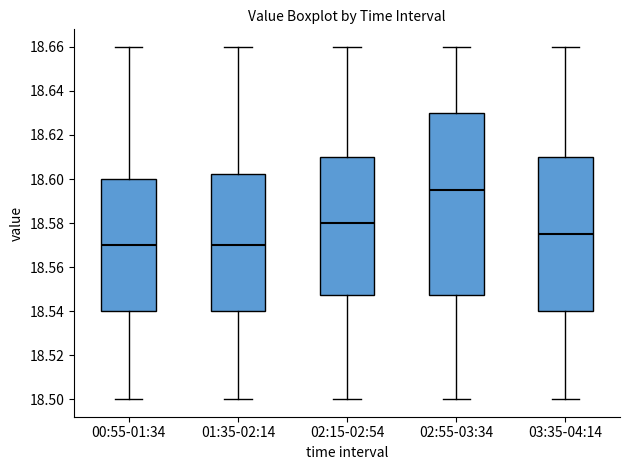

Reading left to right, read every box against the y-axis: the position of its median line, the range the box covers, and the ends of its whiskers. The values are not printed on the chart, so give them approximately, as read against the axis.

00:55-01:34: median 18.570, box 18.540 to 18.600, whiskers 18.500 to 18.660
01:35-02:14: median 18.570, box 18.540 to 18.602, whiskers 18.500 to 18.660
02:15-02:54: median 18.580, box 18.548 to 18.610, whiskers 18.500 to 18.660
02:55-03:34: median 18.596, box 18.548 to 18.630, whiskers 18.500 to 18.660
03:35-04:14: median 18.576, box 18.540 to 18.610, whiskers 18.500 to 18.660